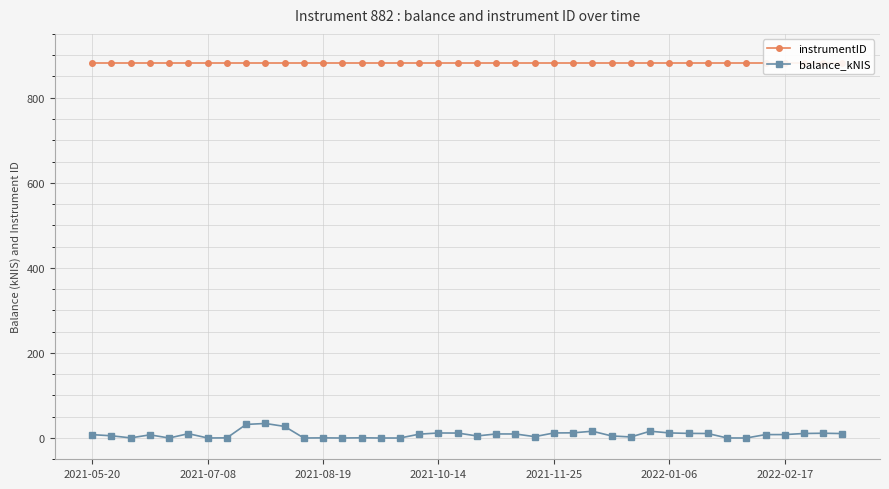

Is this an area chart (filled region under the line)?

No